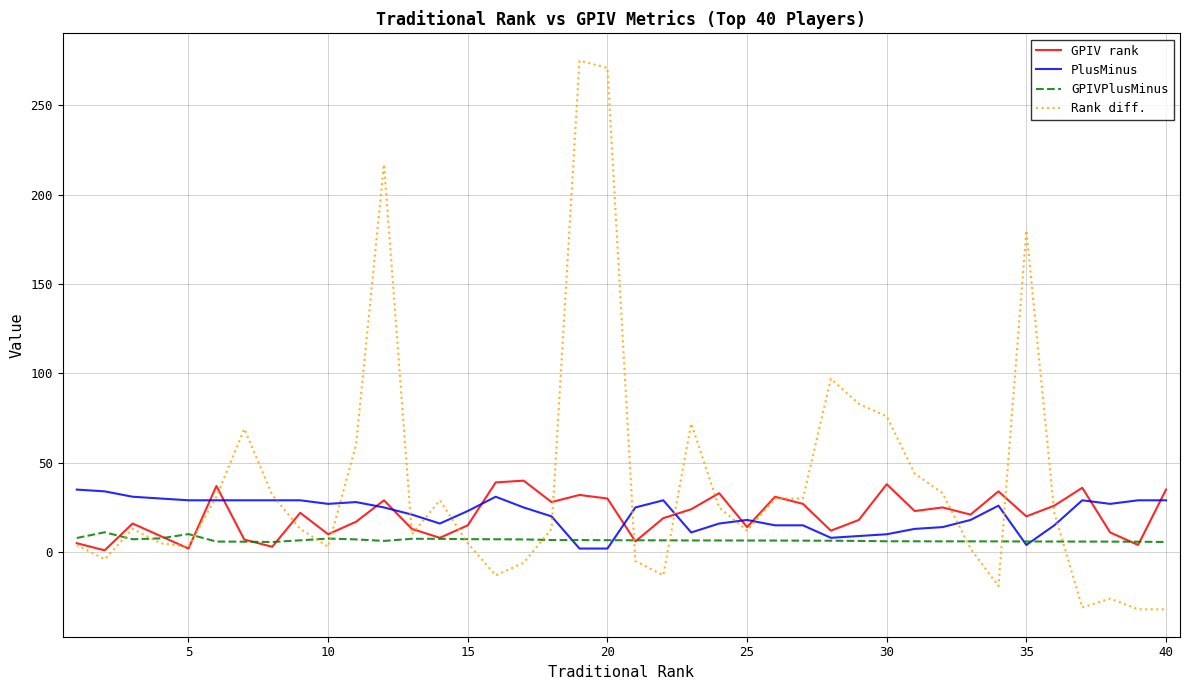

True or false: GPIVPlusMinus has more than 2 interior local peaks.

True